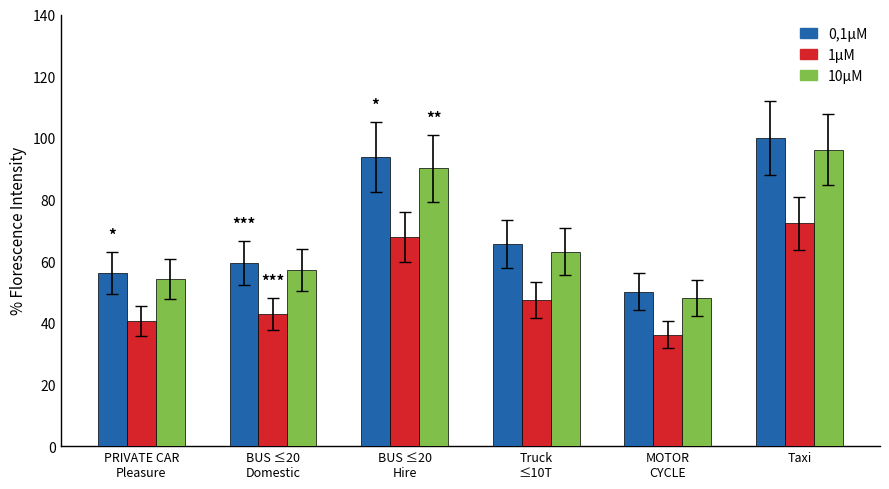

How many series are shown in this chart?

3